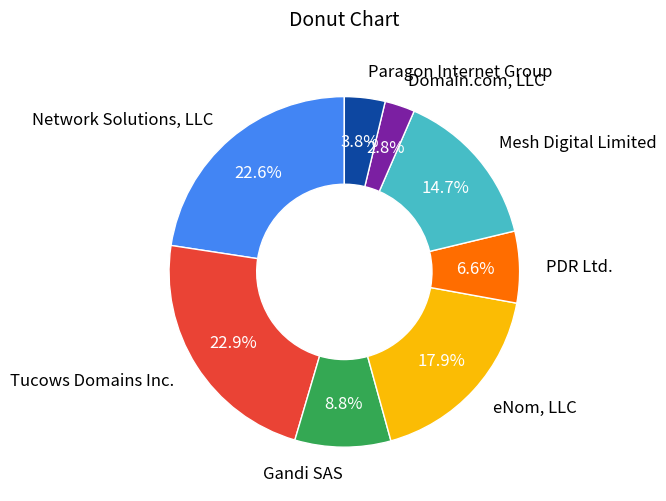

Is Network Solutions, LLC the majority of the pie?

No